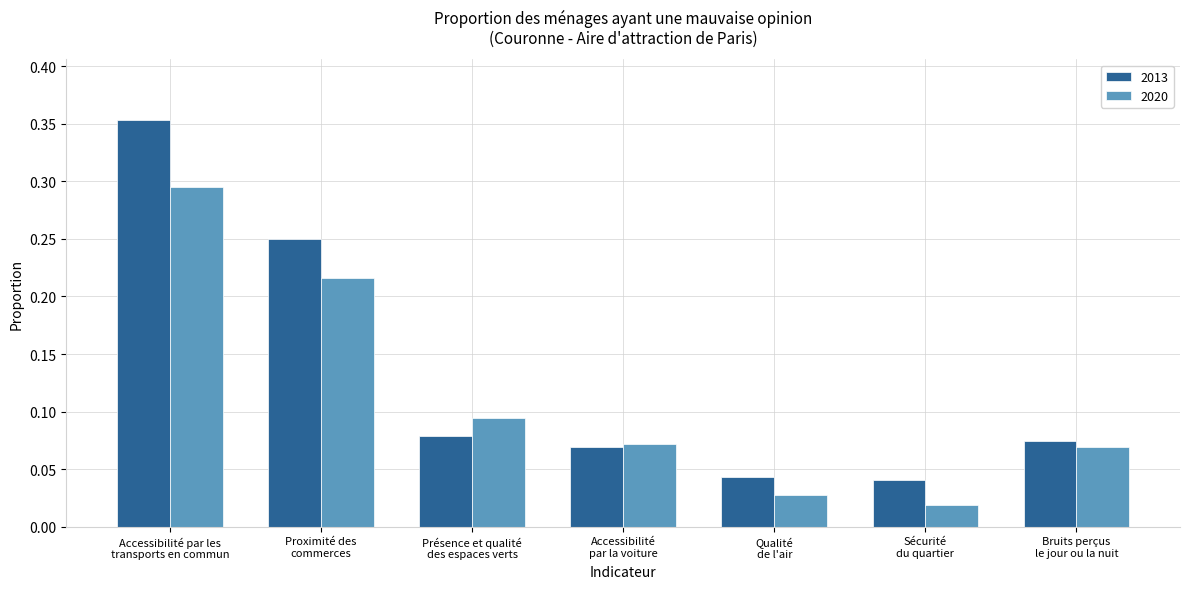

List the series in order of their overall mean, highest first.

2013, 2020